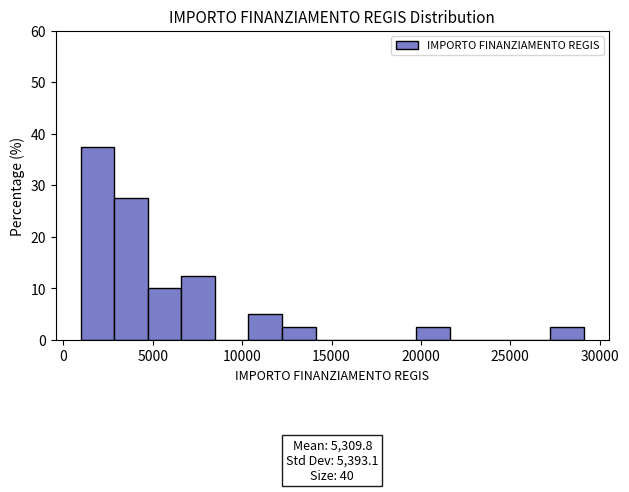

Read against the x-axis, roughly where is the centre of the tallest bar?

2000